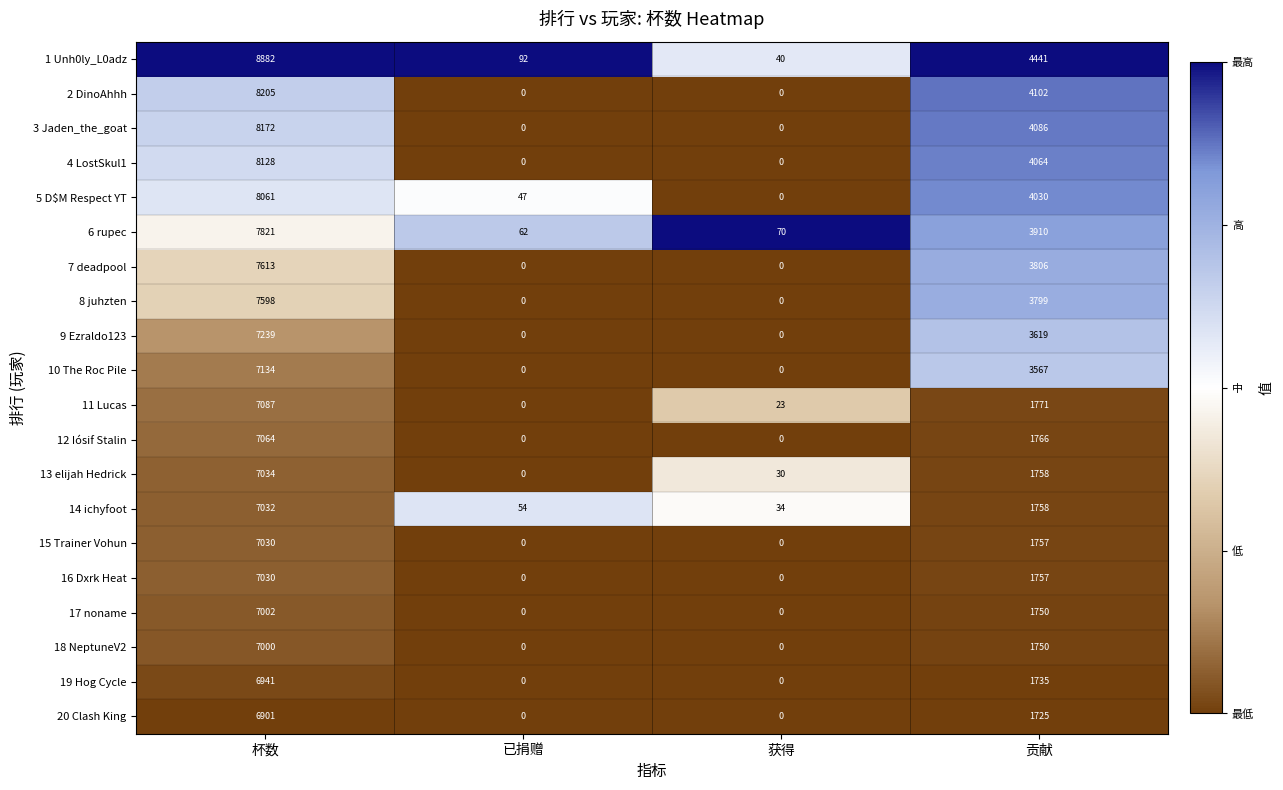

Which label corresponds to the largest value in the chart?

杯数